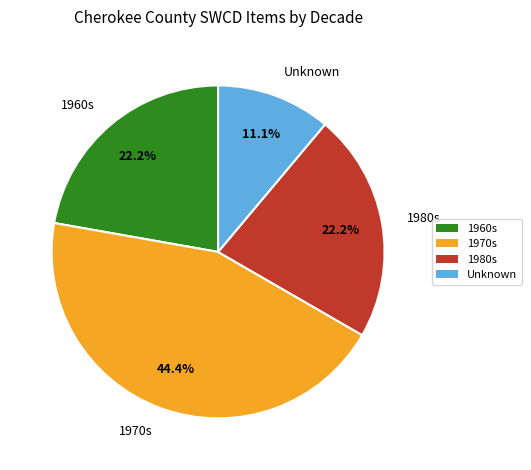

How many segments does this pie chart have?

4